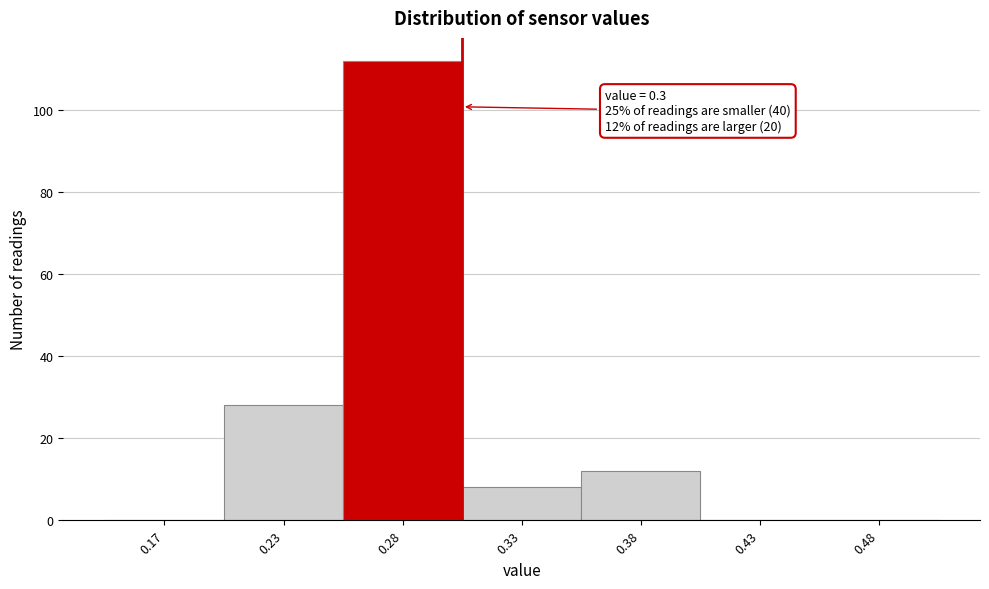

Reading left to right, extract all data points from this chart.

0.17=0	0.23=28	0.28=112	0.33=8	0.38=12	0.43=0	0.48=0